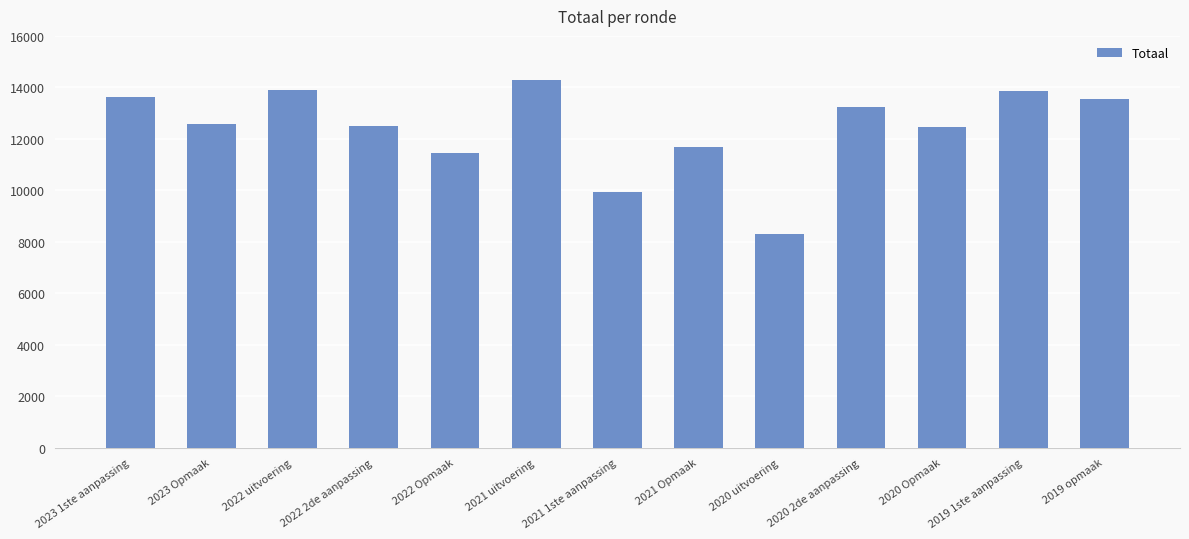

Between 2022 uitvoering and 2021 Opmaak, which is larger?

2022 uitvoering